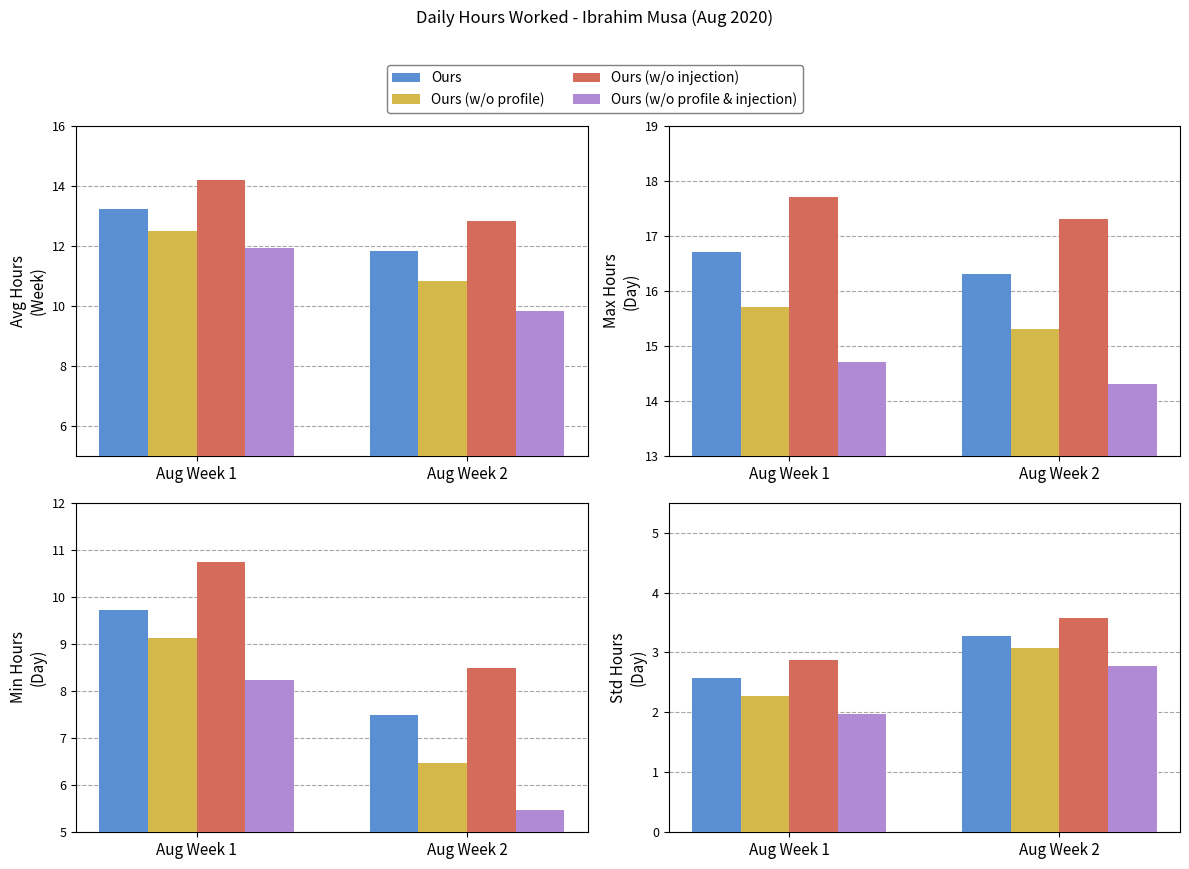

At which category is the sum across all series the highest?

Aug Week 2